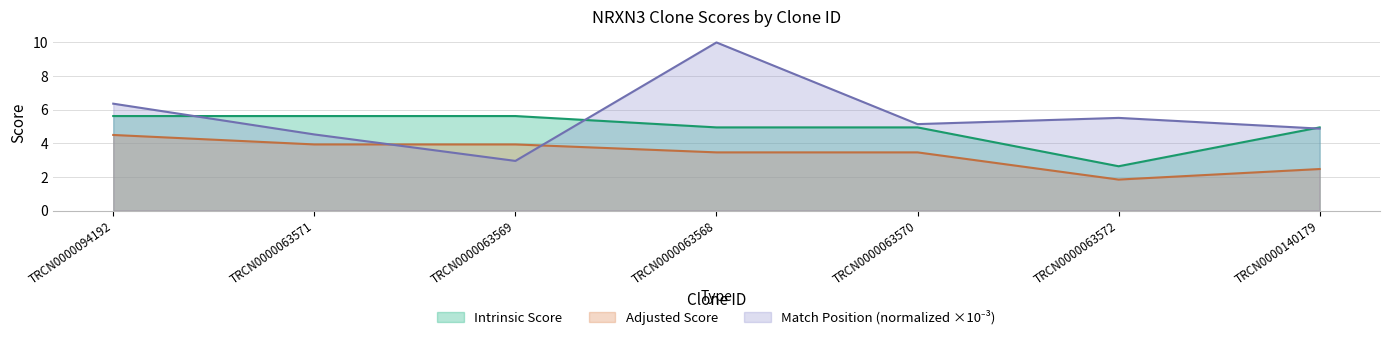

What is the spread (max minus min) of values at TRCN0000063571?

1.7